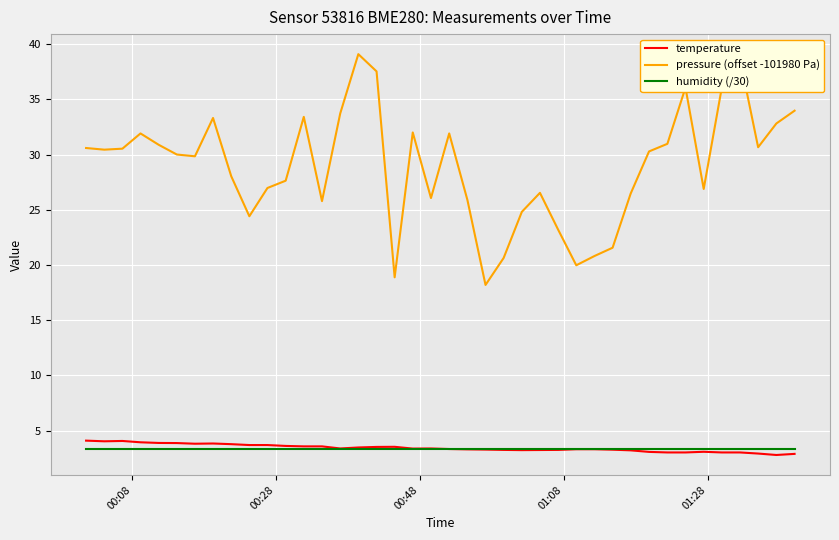

What is the difference between the maximum and minimum values in the temperature series?

1.3